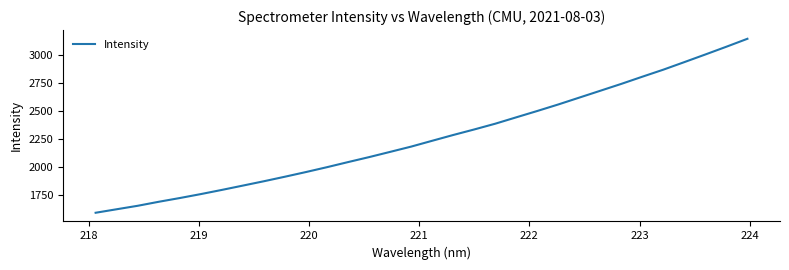

How many series are shown in this chart?

1